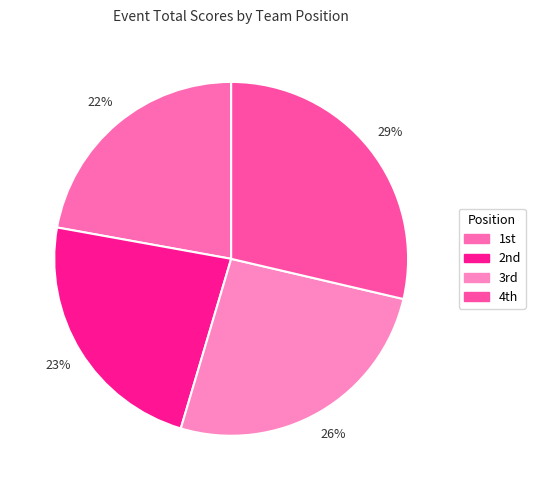

How many segments does this pie chart have?

4